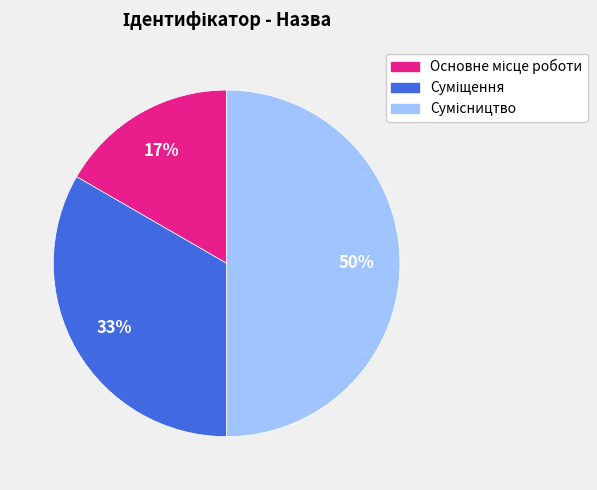

To the nearest percent, what is the difference between the largest and smallest slice percentages?

33%